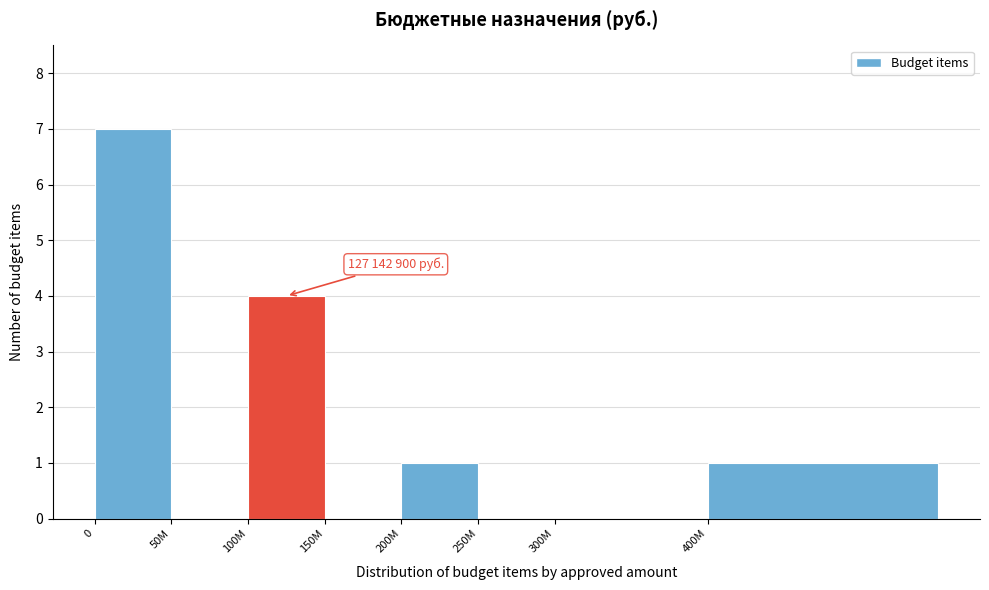

Reading right to left, what are all the values shown in this chart?

400M=1	300M=0	250M=0	200M=1	150M=0	100M=4	50M=0	0=7